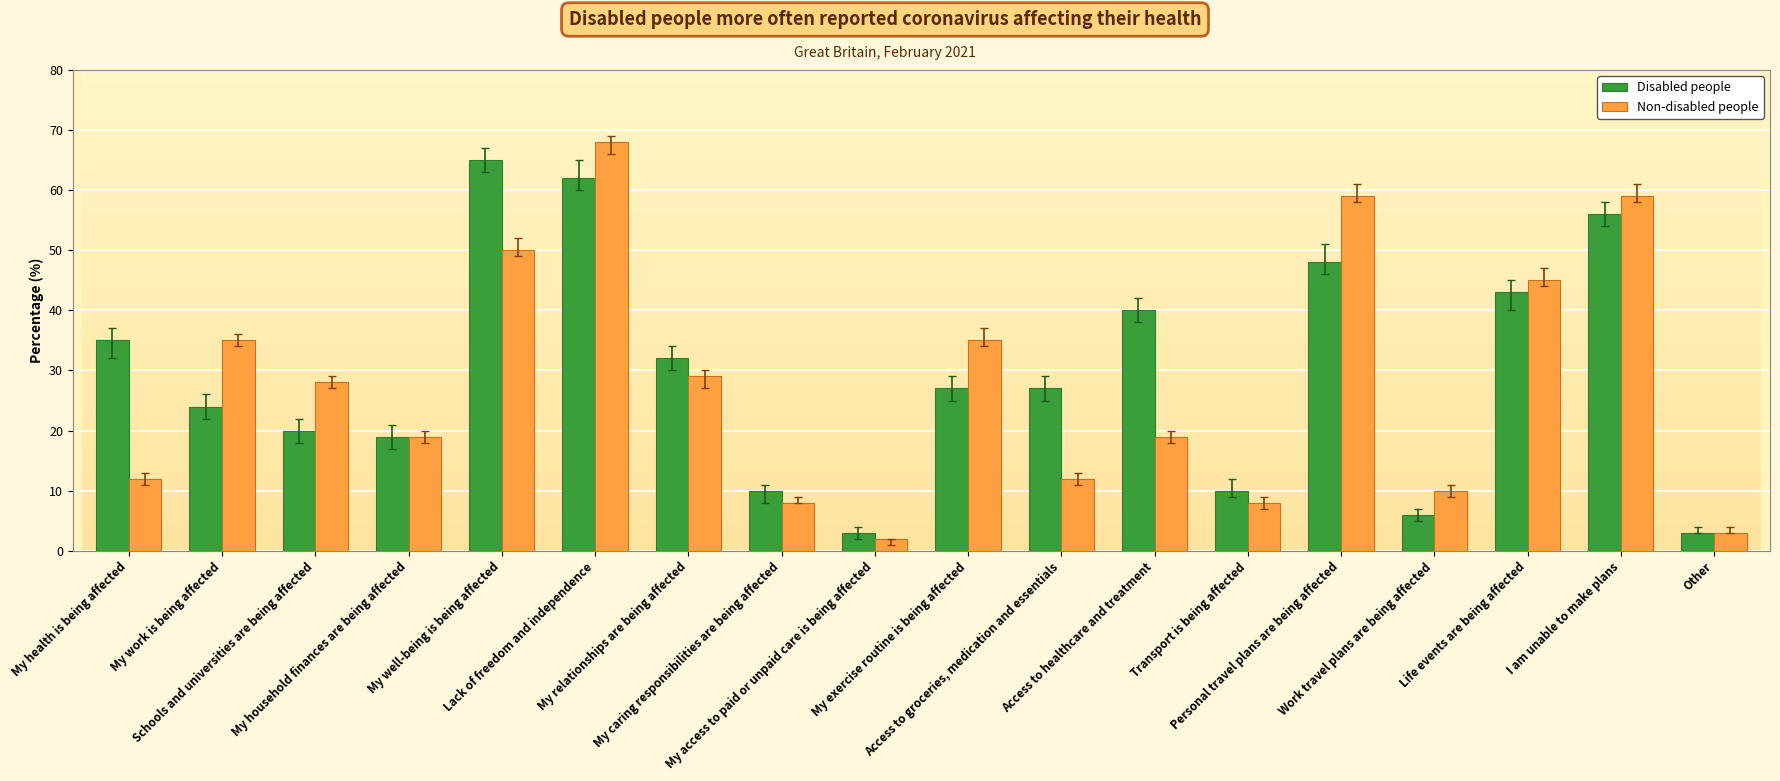

Reading right to left, transcribe all the data shown in this chart.

Disabled people: 3	56	43	6	48	10	40	27	27	3	10	32	62	65	19	20	24	35
Non-disabled people: 3	59	45	10	59	8	19	12	35	2	8	29	68	50	19	28	35	12